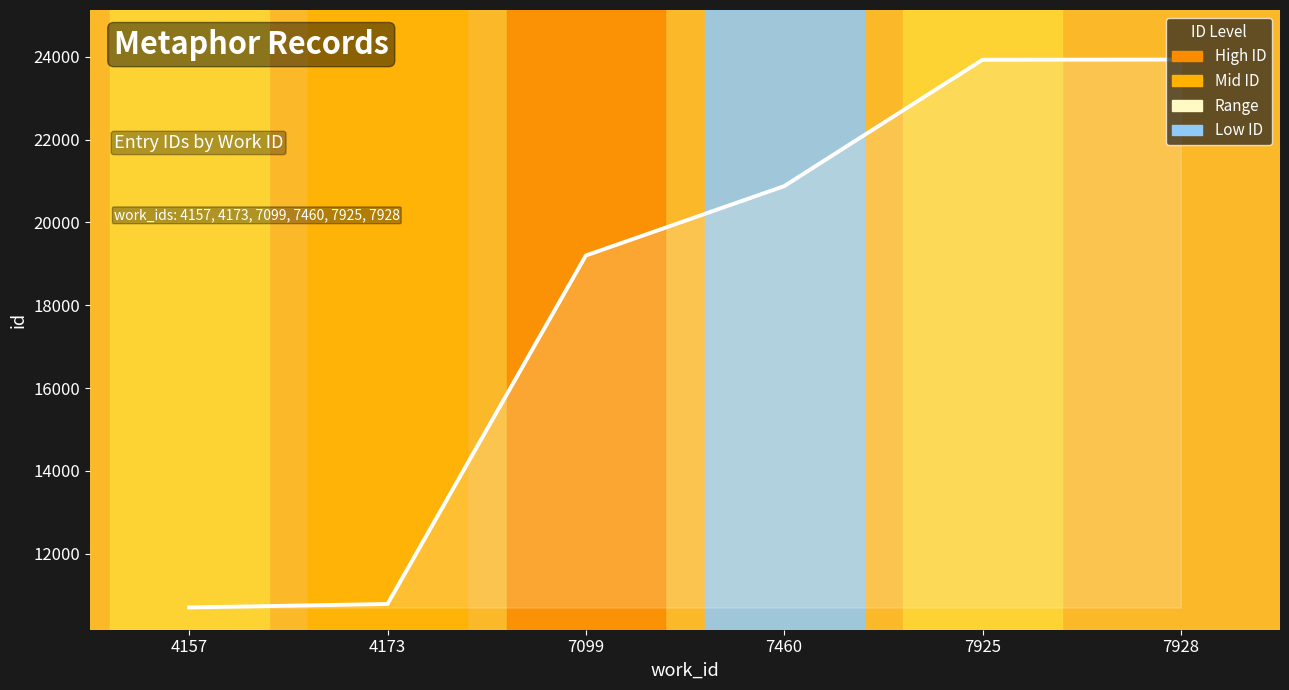

What is the value of the 2nd point from the left?

10789.0